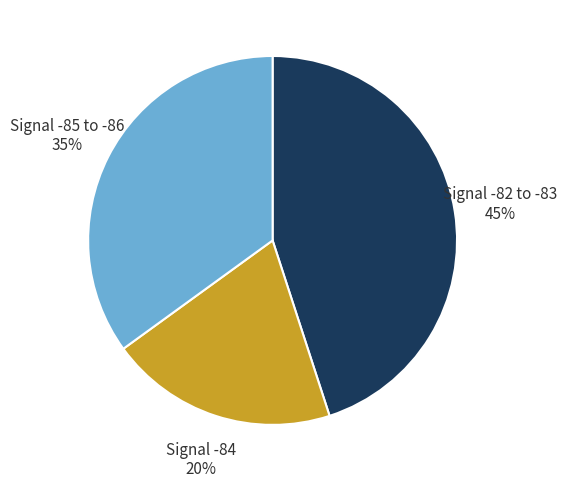

Between Signal -82 to -83 and Signal -85 to -86, which is larger?

Signal -82 to -83